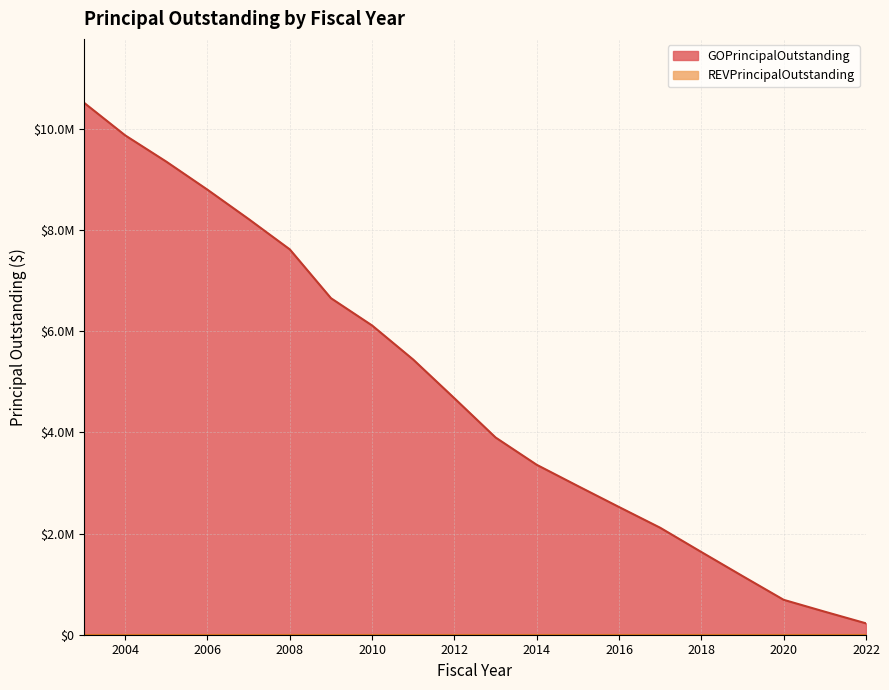

Rank the categories by value from lowest to highest.

2022, 2021, 2020, 2019, 2018, 2017, 2016, 2015, 2014, 2013, 2012, 2011, 2010, 2009, 2008, 2007, 2006, 2005, 2004, 2003